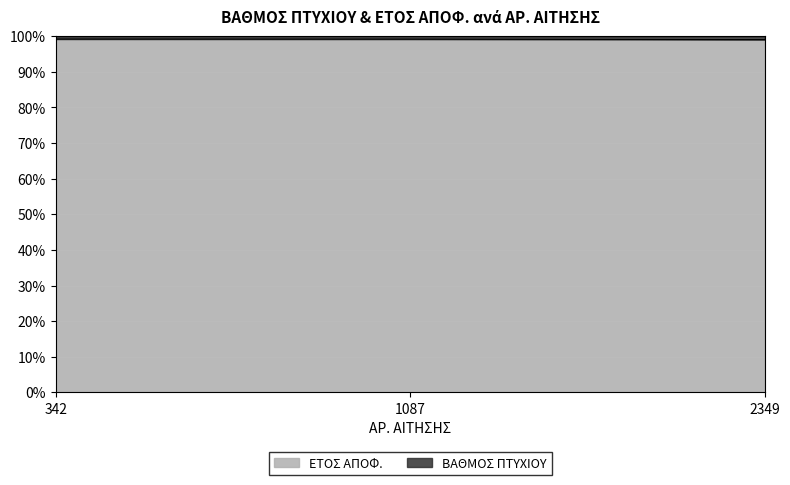

Reading left to right, what are all the values shown in this chart?

342=1.0	1087=1.0	2349=1.0